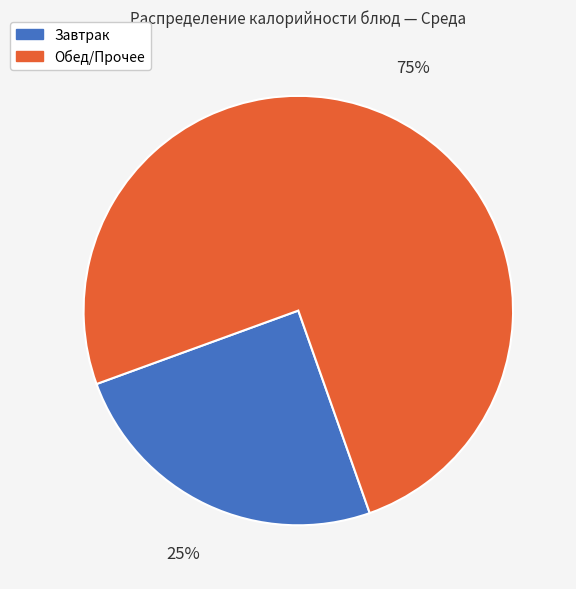

To the nearest percent, what is the difference between the largest and smallest slice percentages?

50%